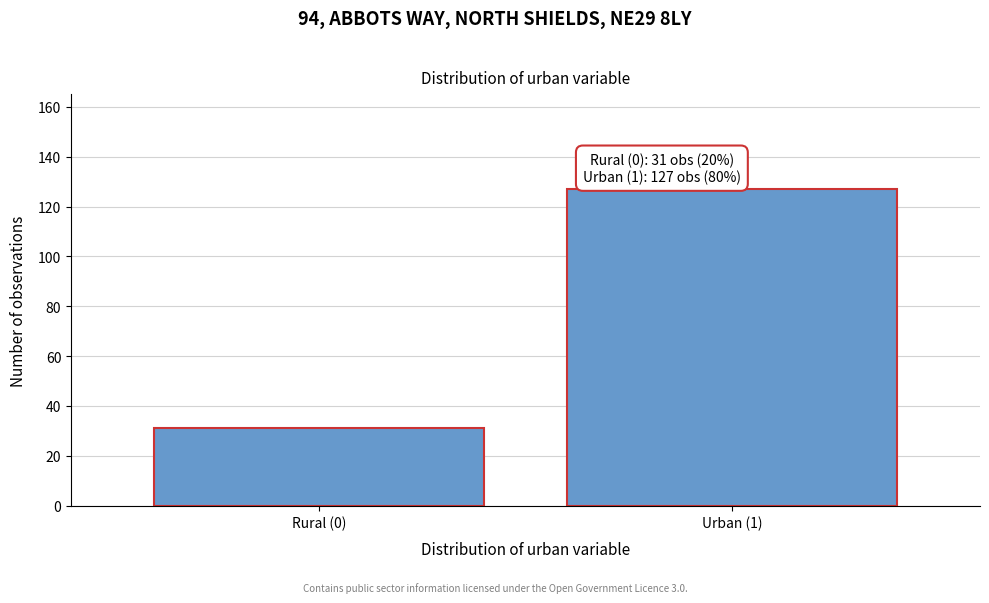

Reading left to right, extract all data points from this chart.

31	127